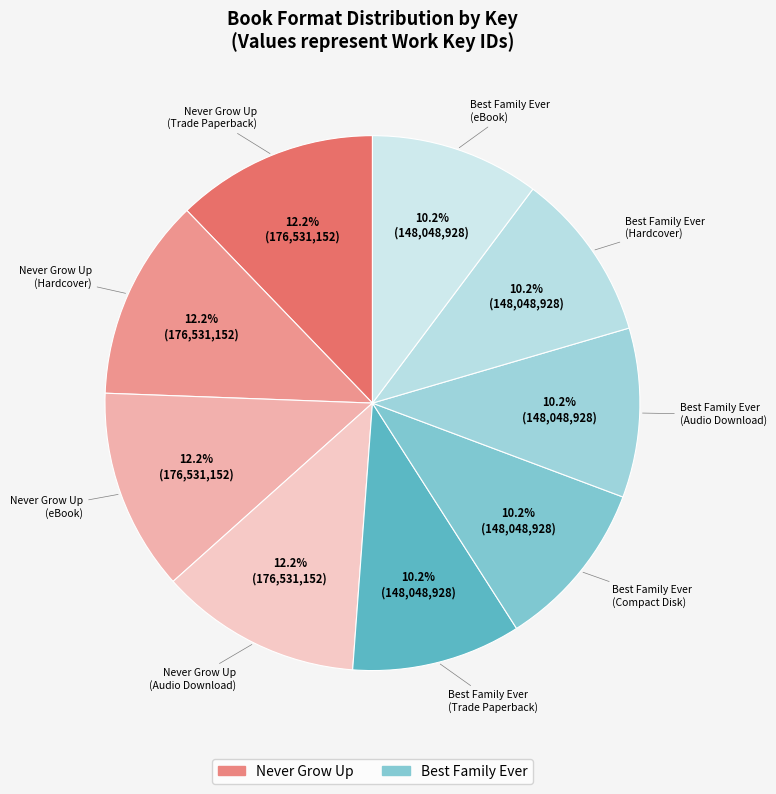

To the nearest percent, what percentage of the pie is Never Grow Up (eBook)?

12%